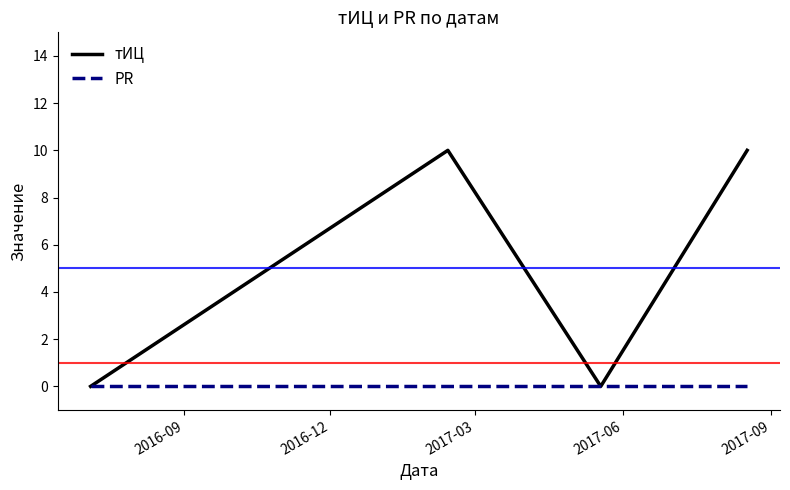

What are all the series names shown in the legend?

тИЦ, PR